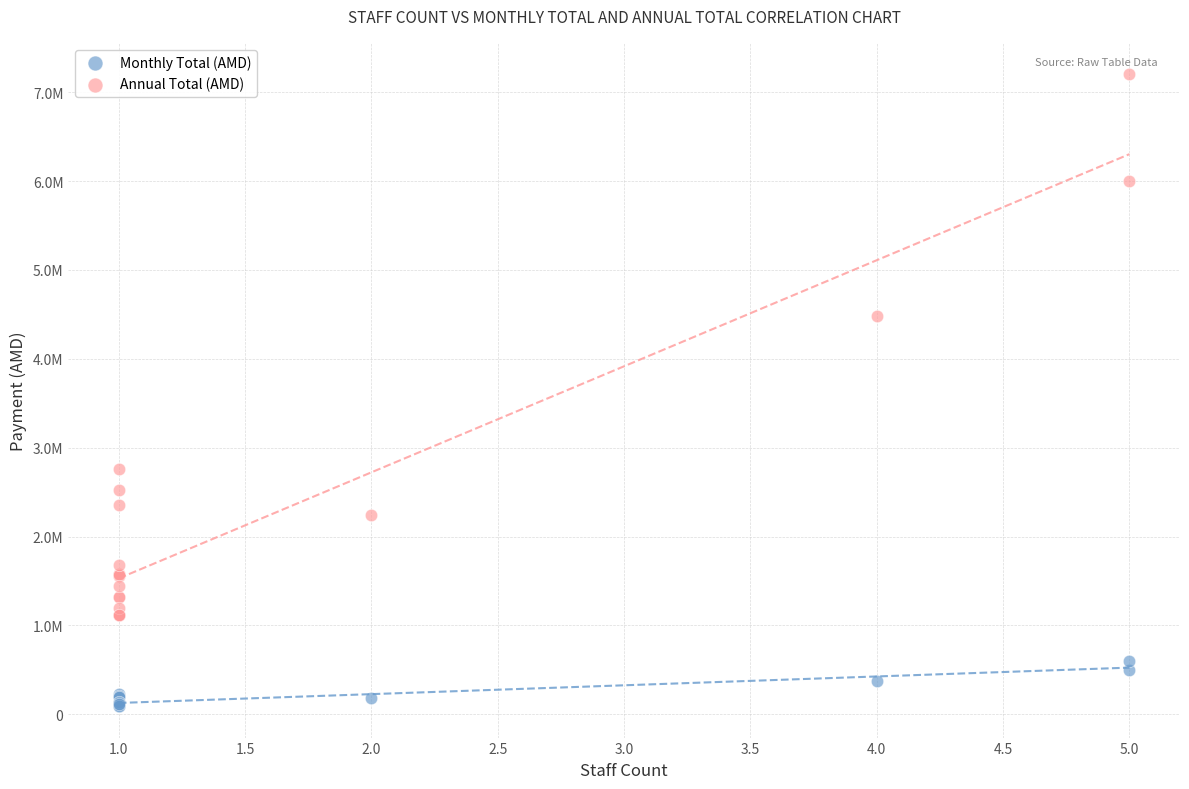

What are all the series names shown in the legend?

Monthly Total (AMD), Annual Total (AMD)